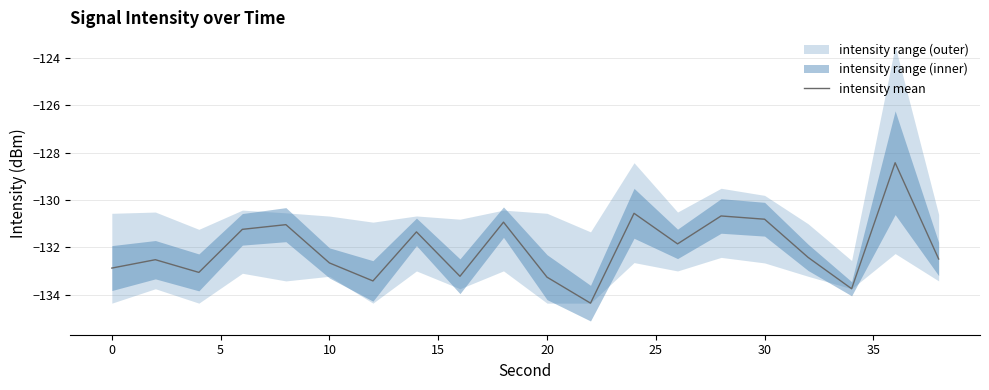

True or false: intensity mean has a value of -132.9 at 0.

True